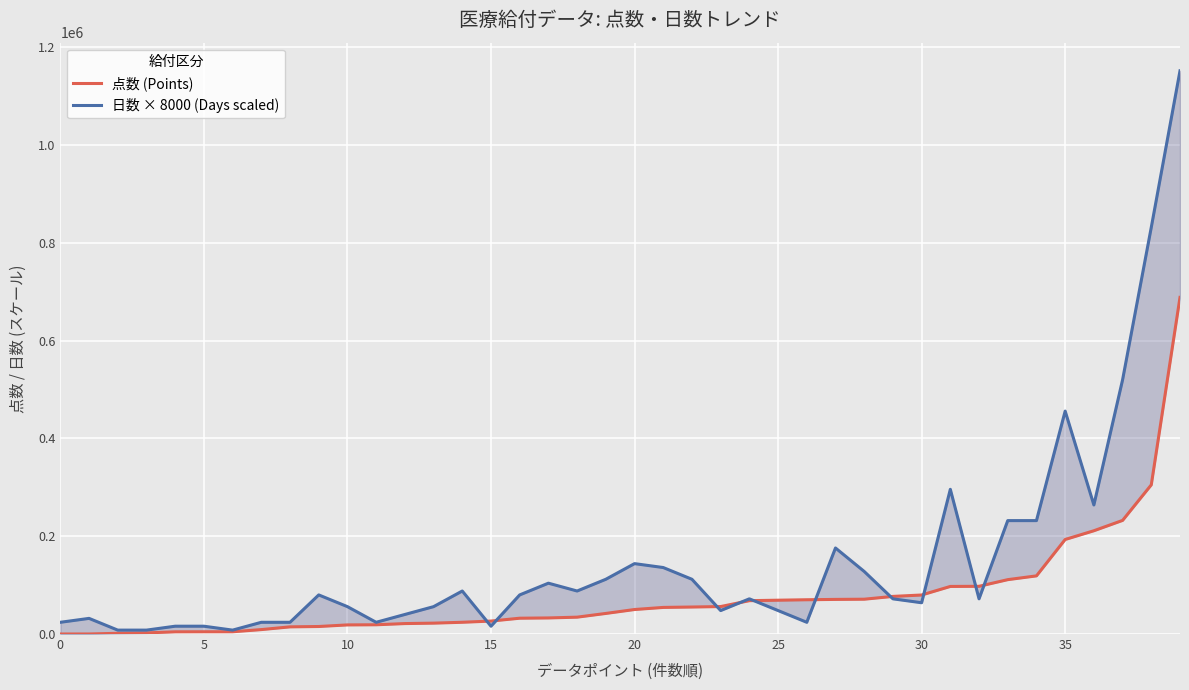

What is the value of the 点数 (Points) point at the 12th from the left?

18932